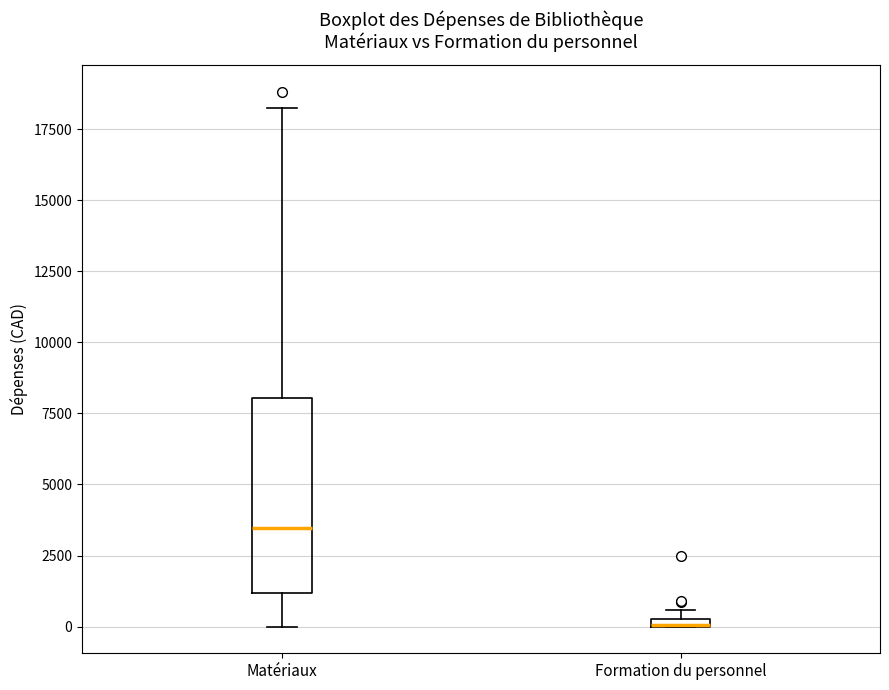

Where is the lower edge of the box for Formation du personnel on the y-axis? The values are not printed on the chart, so give them approximately, as read against the axis.

0